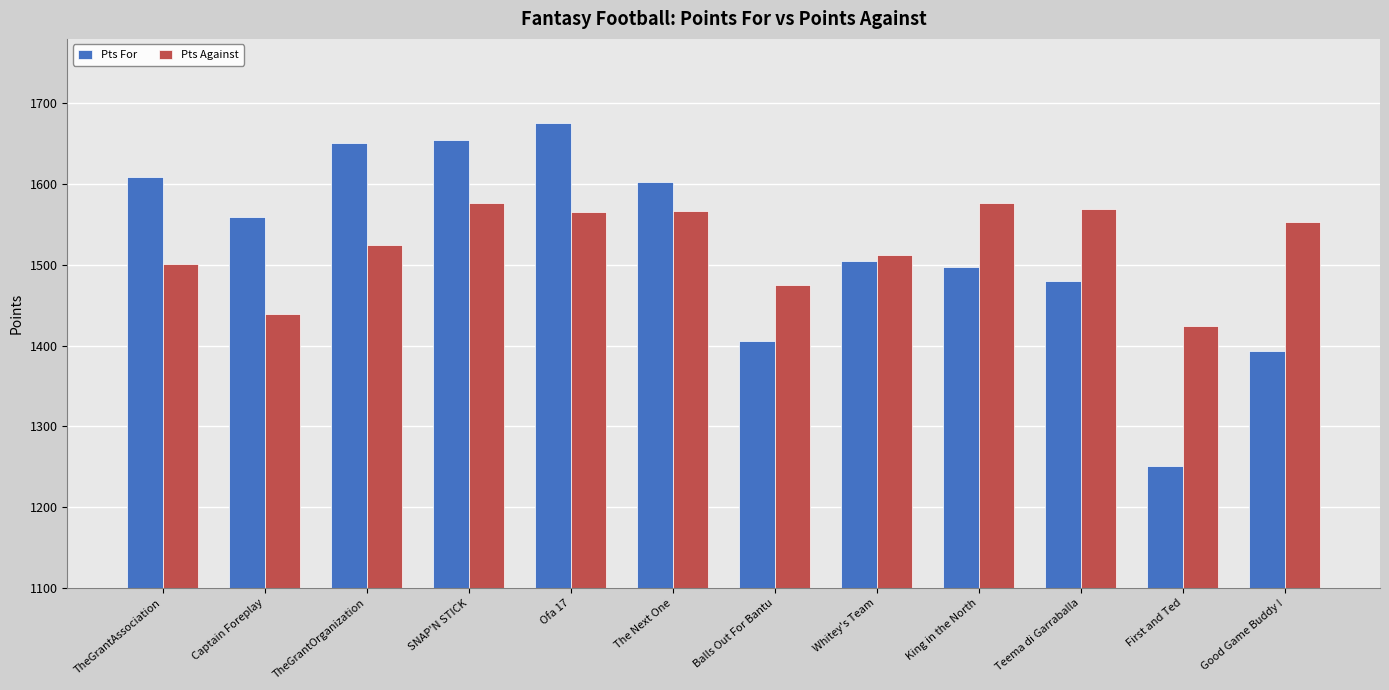

What is the approximate value of Pts For at Whitey's Team?

1505.4